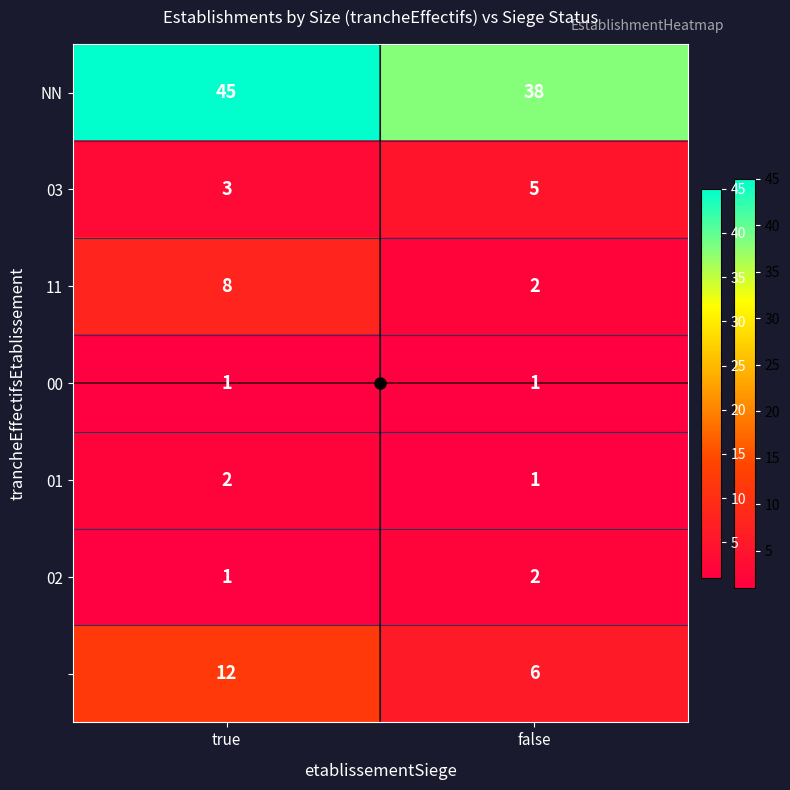

At which category is the sum across all series the highest?

true